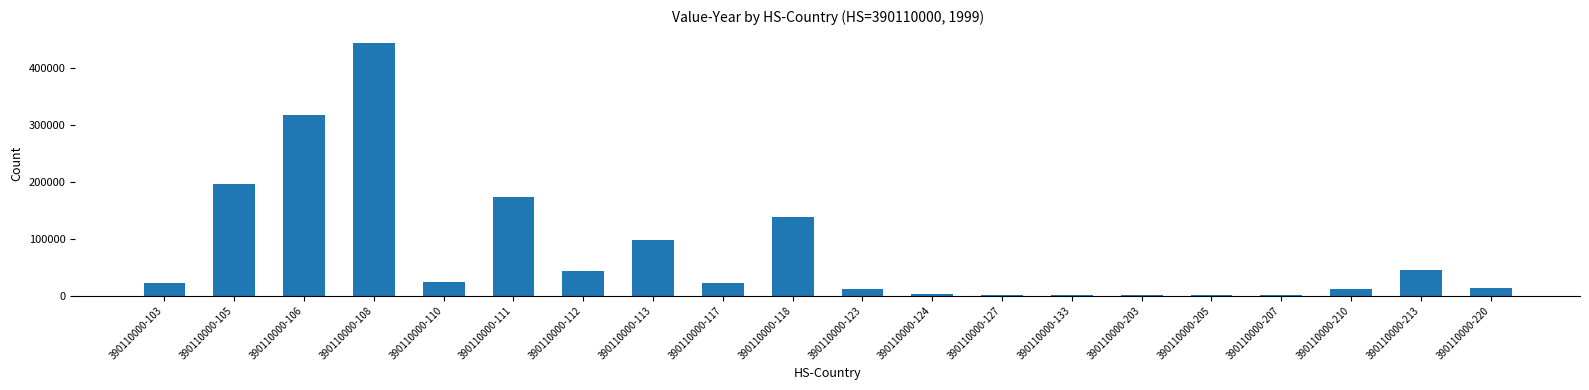

What is the sum of all values?

1570139